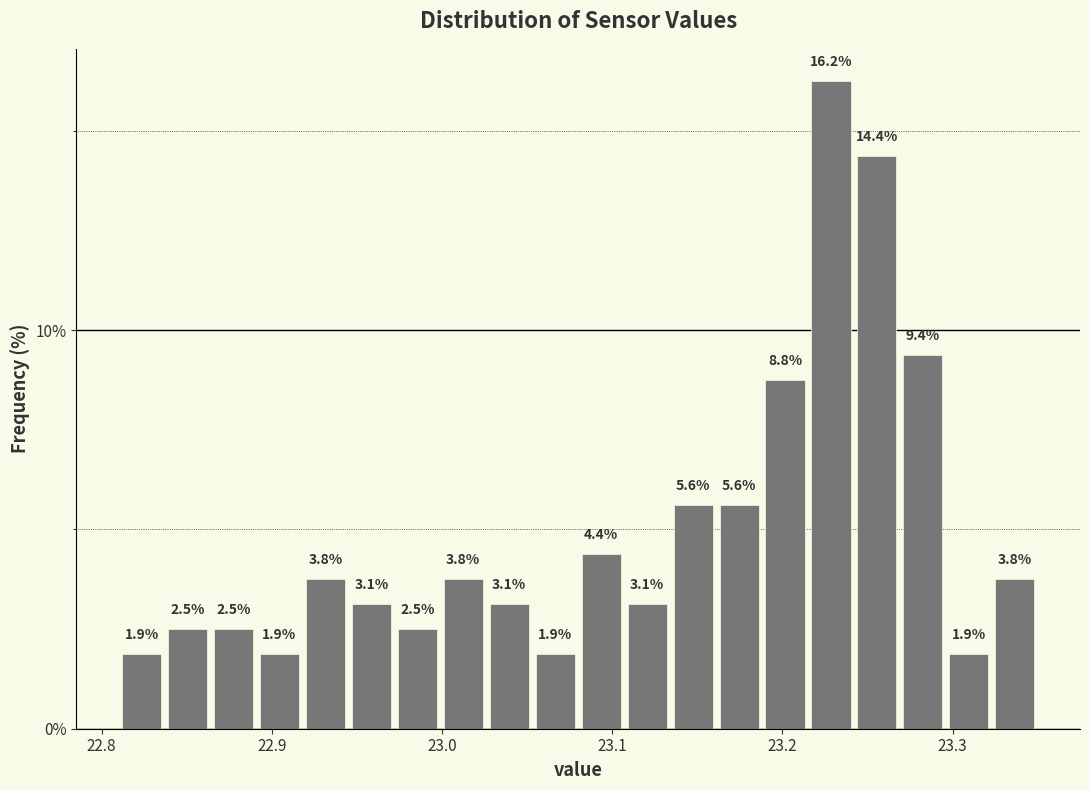

Read against the x-axis, roughly where is the centre of the tallest bar?

23.23